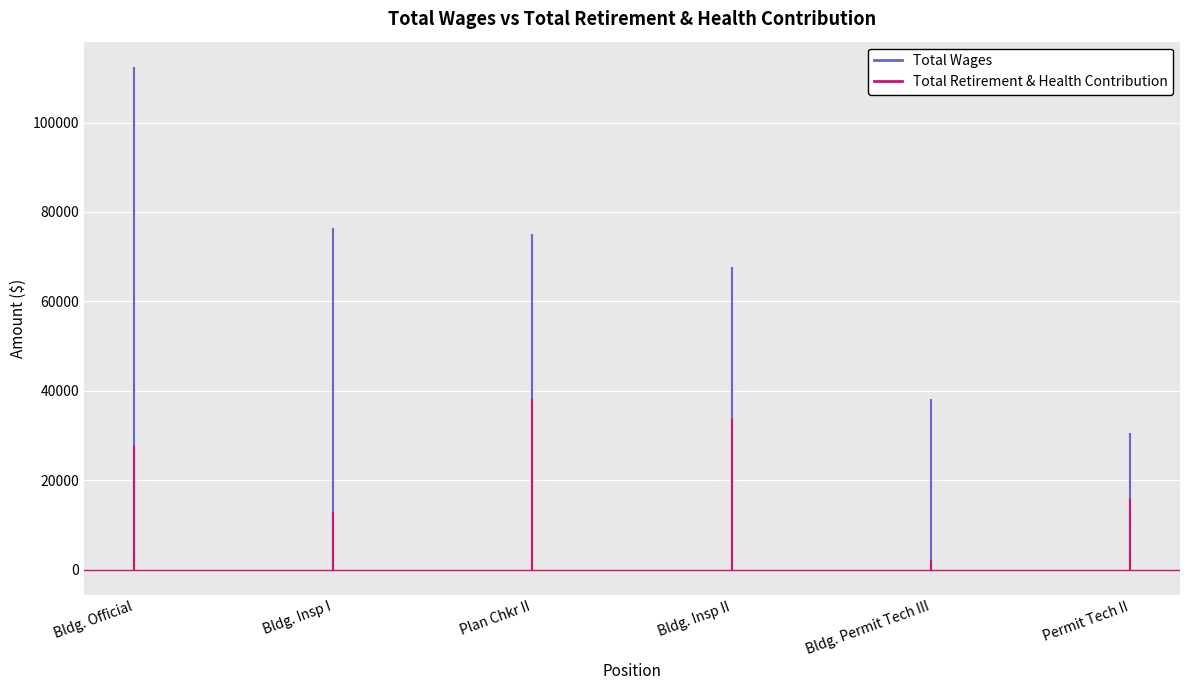

Which series has the largest range (max minus min)?

Total Wages